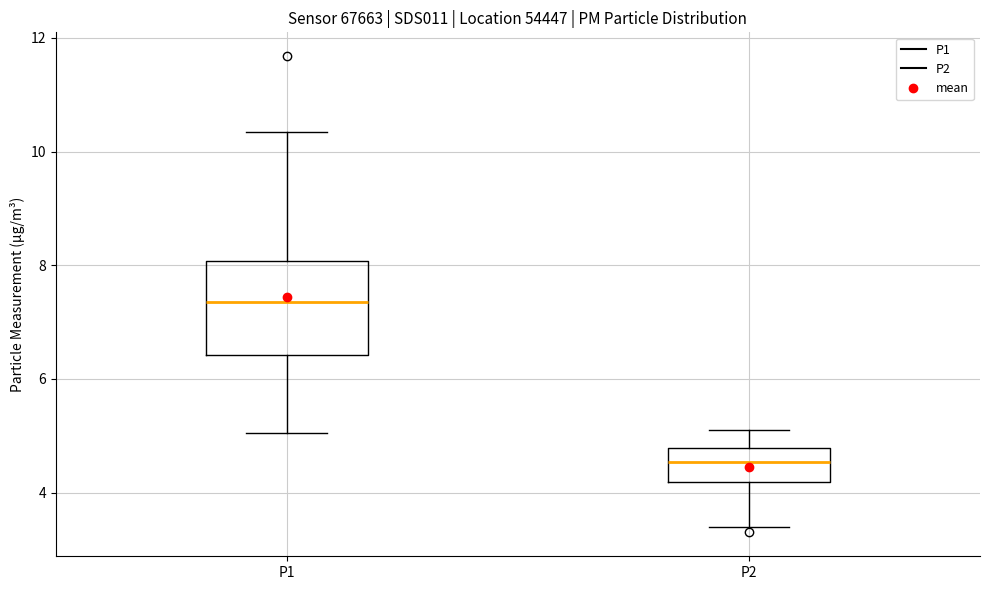

Where does the upper whisker of the box for P2 end on the y-axis? The values are not printed on the chart, so give them approximately, as read against the axis.

5.2